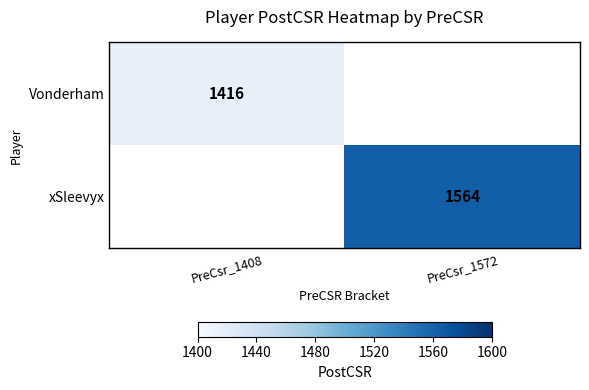

The xSleevyx series shows 1564 at PreCsr_1572. True or false?

True